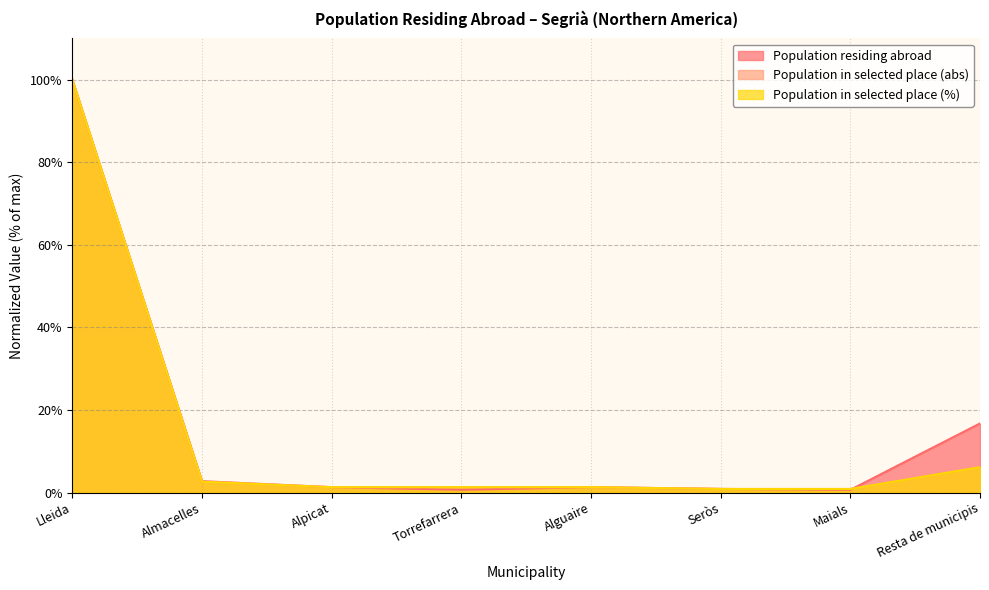

True or false: Population residing abroad and Population in selected place (abs) cross at least once.

True